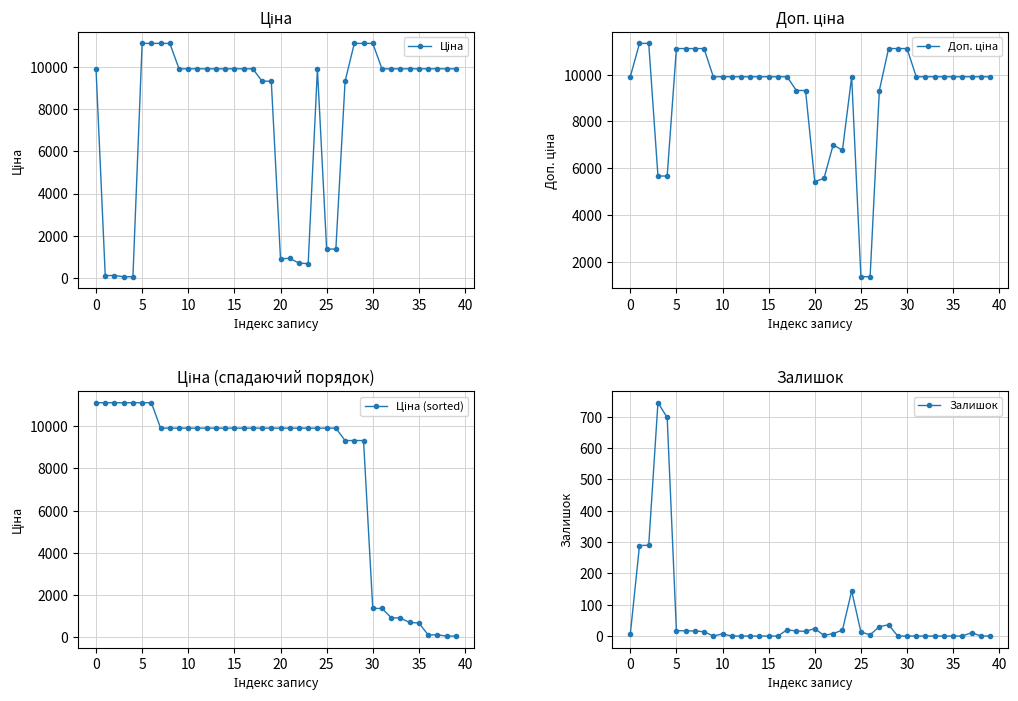

What is the spread (max minus min) of values at 22?

9900.5